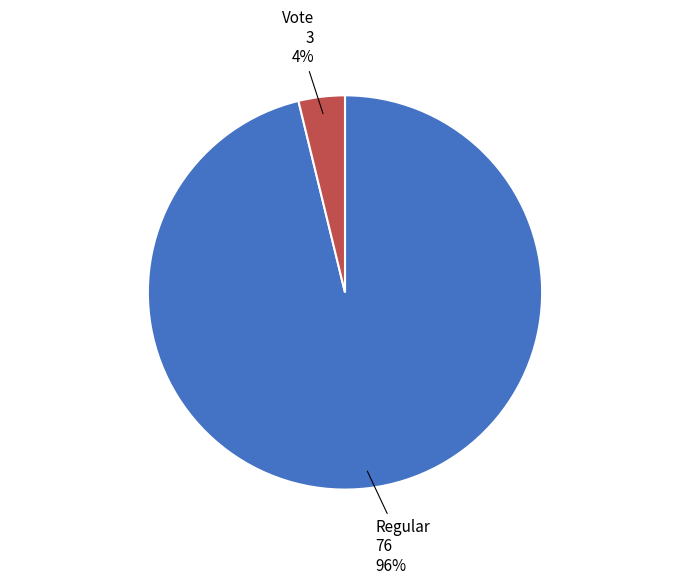

Does Vote account for over 50% of the chart?

No